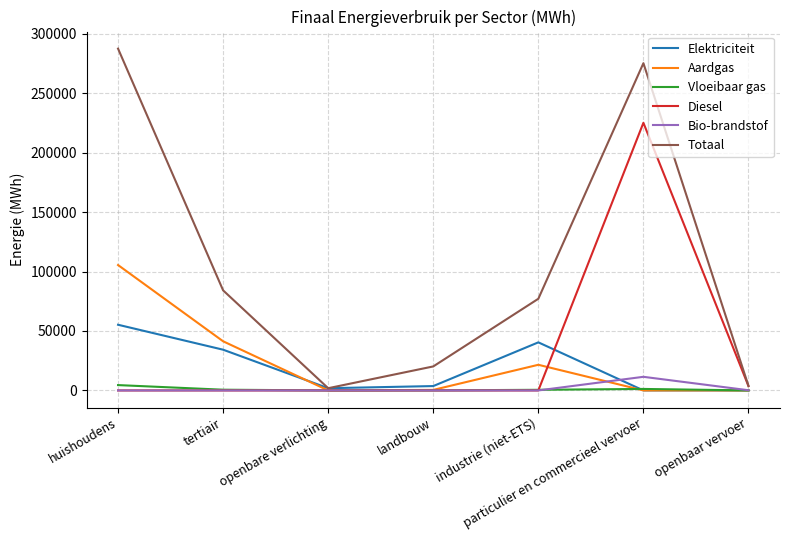

Between landbouw and industrie (niet-ETS), which series saw the biggest shift?

Totaal